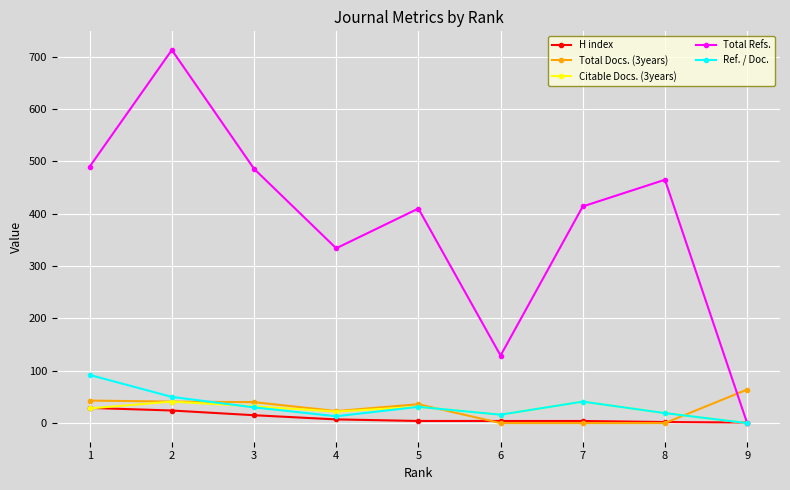

What is the sum of all Total Docs. (3years) values?

247